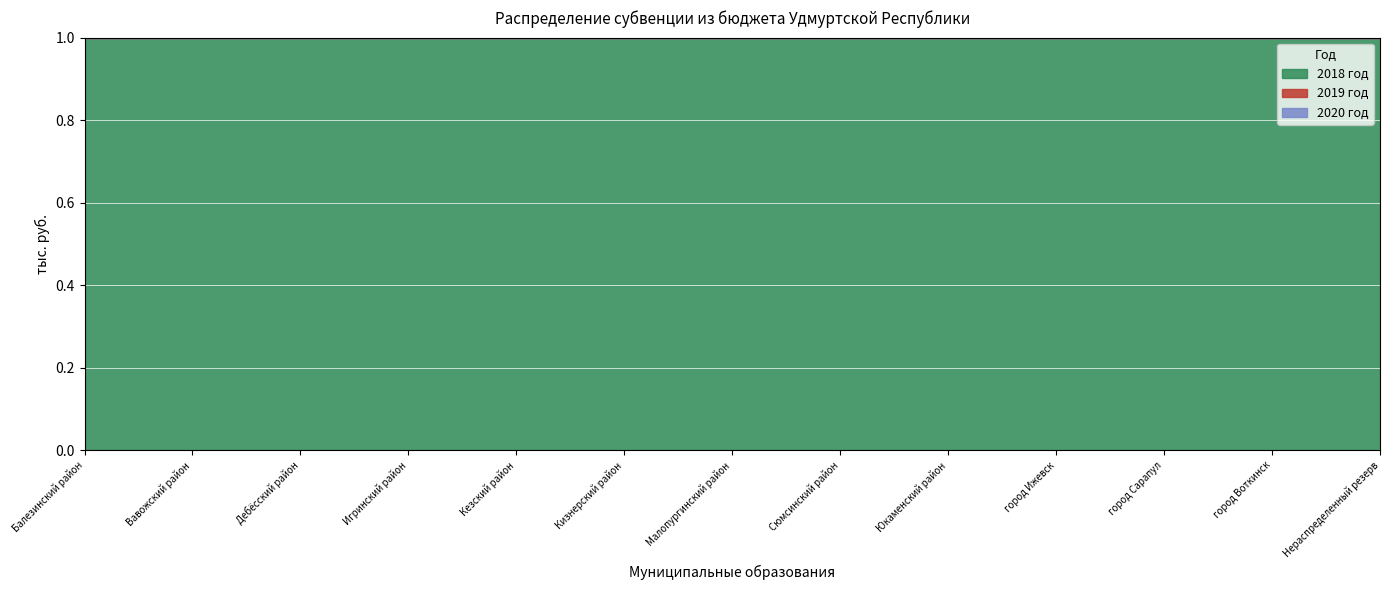

True or false: 2020 год has more than 0 points higher than both neighbors.

False